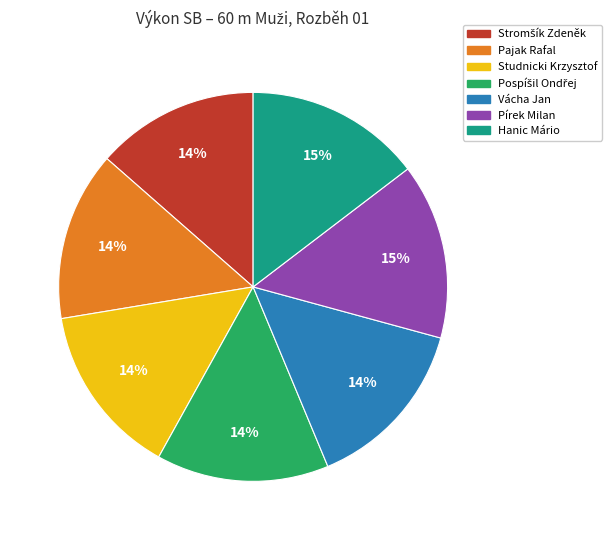

To the nearest percent, what is the combined percentage of Pajak Rafal and Pírek Milan?

29%